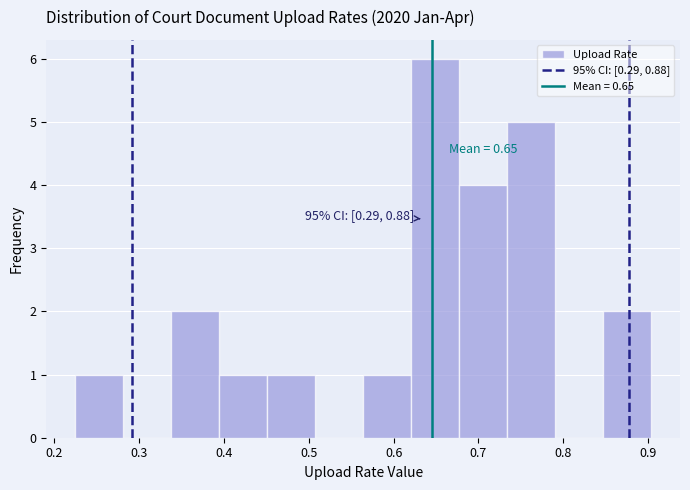

Which range on the x-axis has the tallest bar?

0.62 to 0.68